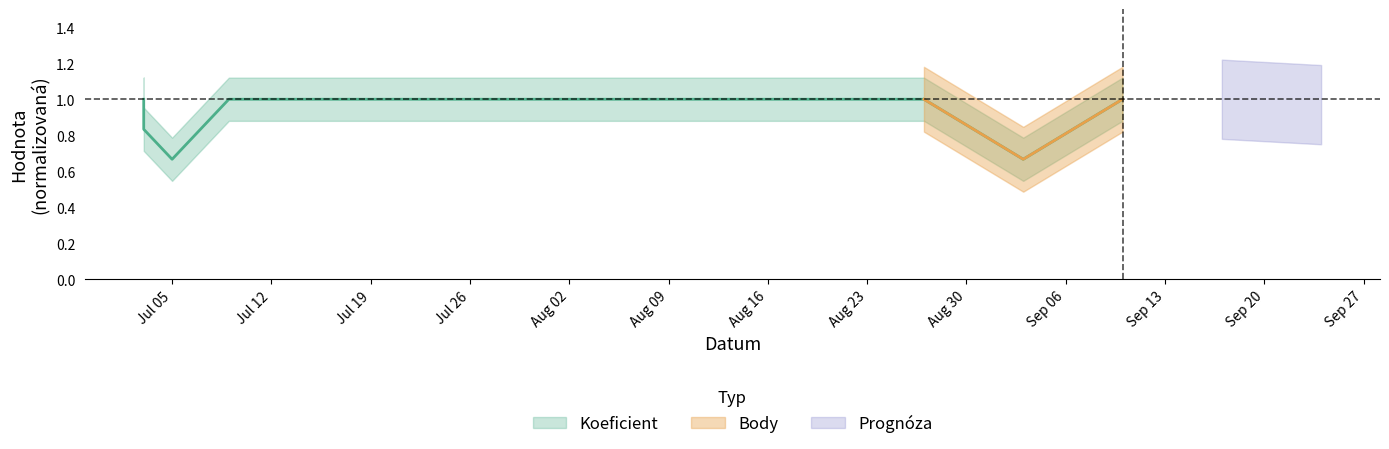

What is the difference between the maximum and minimum values?

0.3